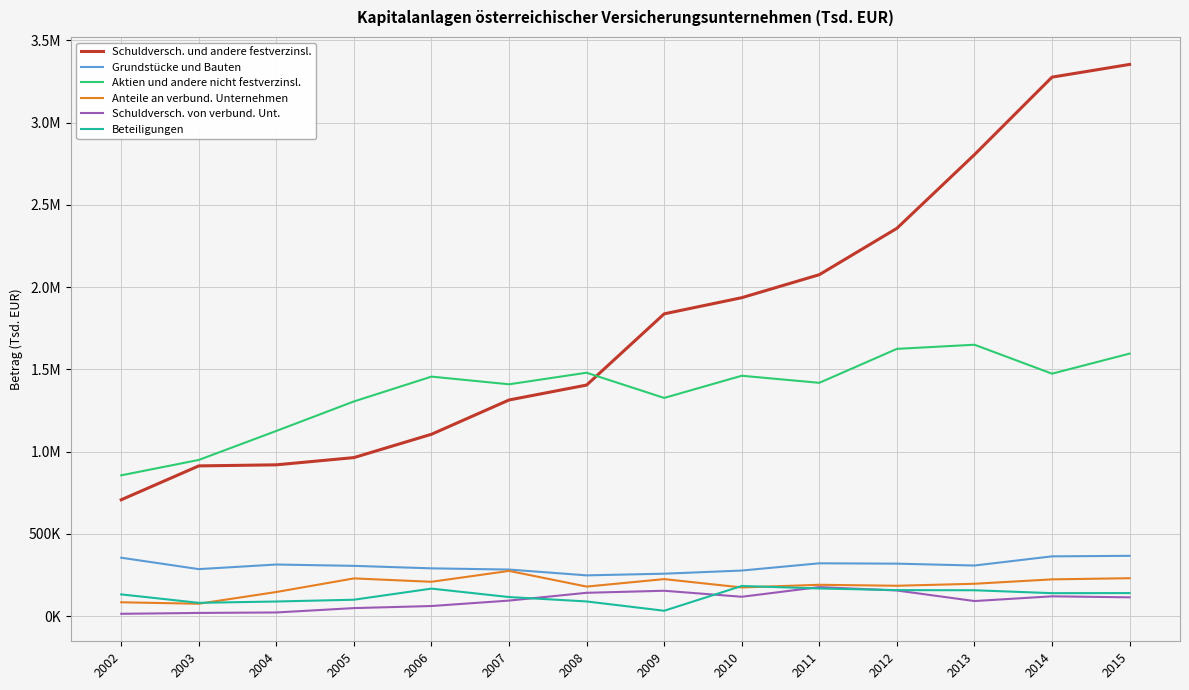

Is this an area chart (filled region under the line)?

No